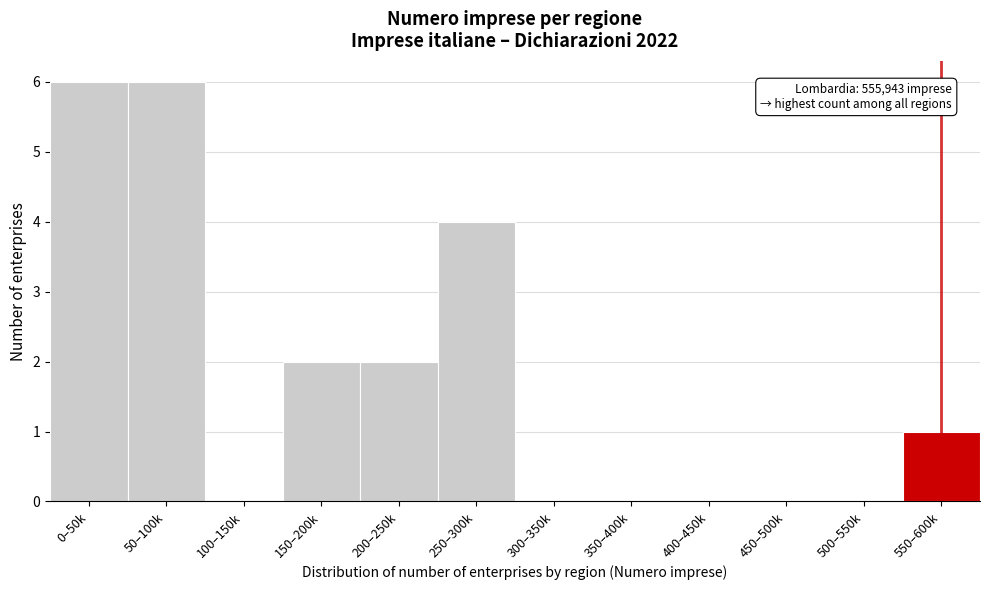

Reading right to left, list all the values displayed in this chart.

550–600k=1	500–550k=0	450–500k=0	400–450k=0	350–400k=0	300–350k=0	250–300k=4	200–250k=2	150–200k=2	100–150k=0	50–100k=6	0–50k=6